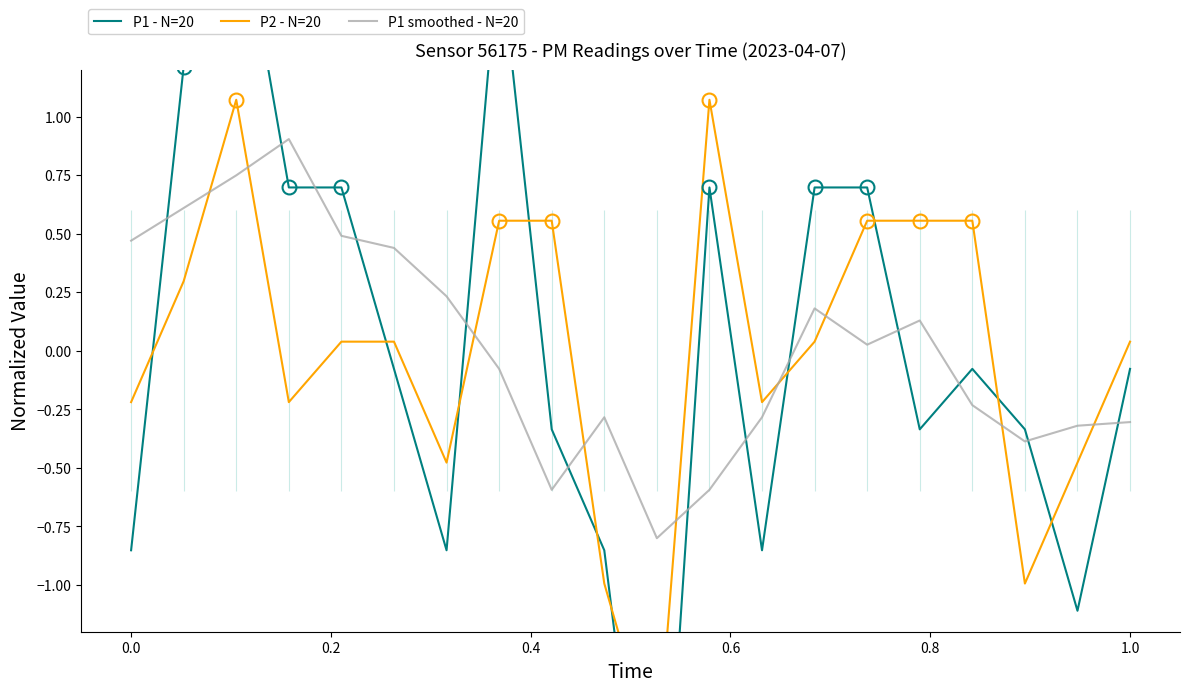

How many values in P2 - N=20 are below zero?

8